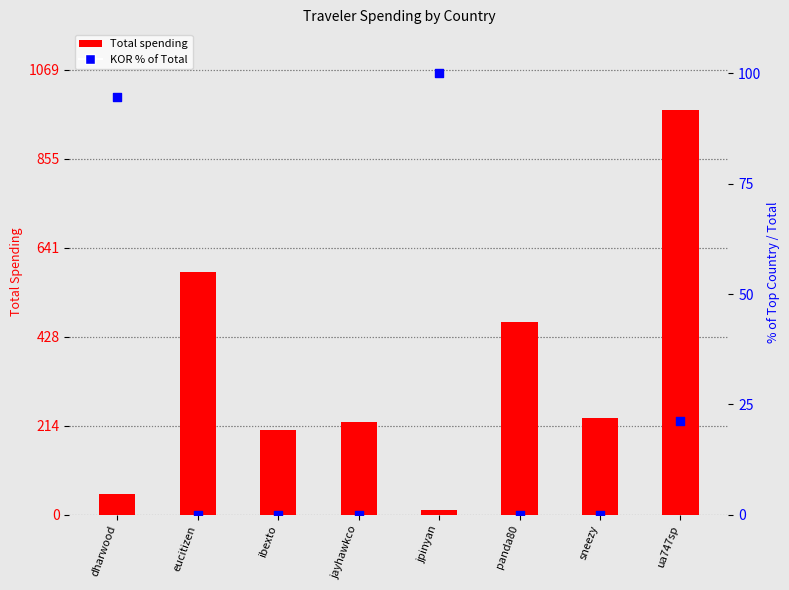

What is the total value across all series at dharwood?

143.9